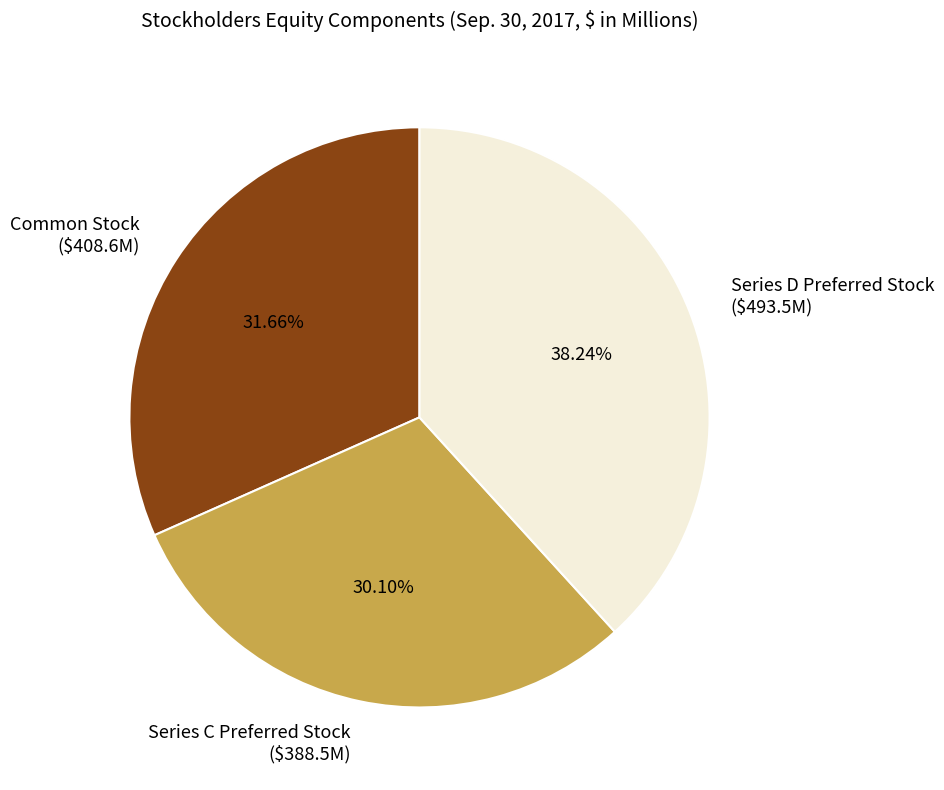

What portion of the pie excludes Common Stock?

68.3%